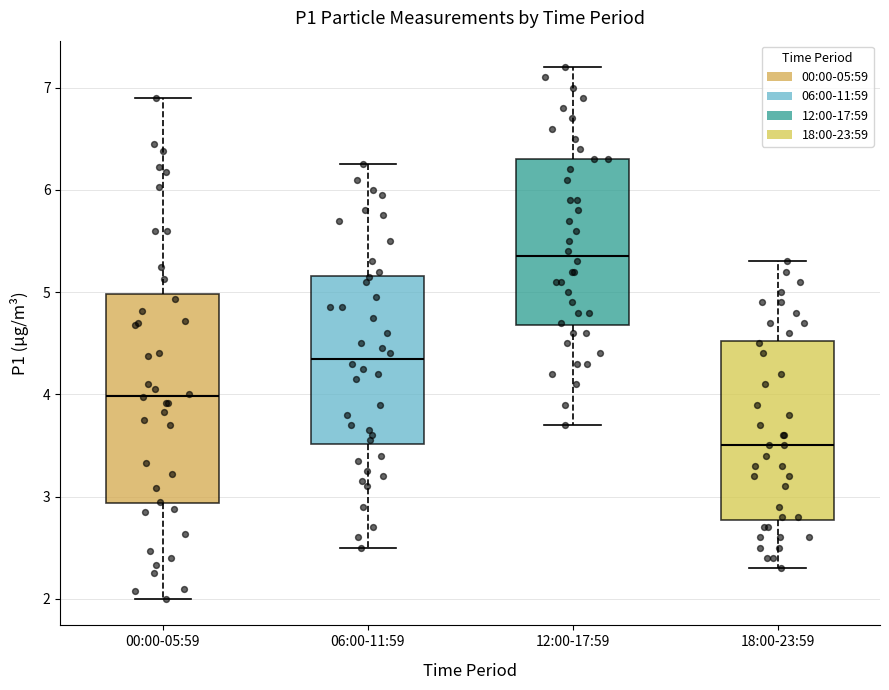

Reading left to right, transcribe this box plot: for each box, give where its median line is, the range the box spans, and where its two whiskers end, as read against the y-axis. The values are not printed on the chart, so give them approximately, as read against the axis.

00:00-05:59: median 4.0, box 2.9 to 5.0, whiskers 2.0 to 6.9
06:00-11:59: median 4.4, box 3.5 to 5.2, whiskers 2.5 to 6.3
12:00-17:59: median 5.4, box 4.7 to 6.3, whiskers 3.7 to 7.2
18:00-23:59: median 3.5, box 2.8 to 4.5, whiskers 2.3 to 5.3